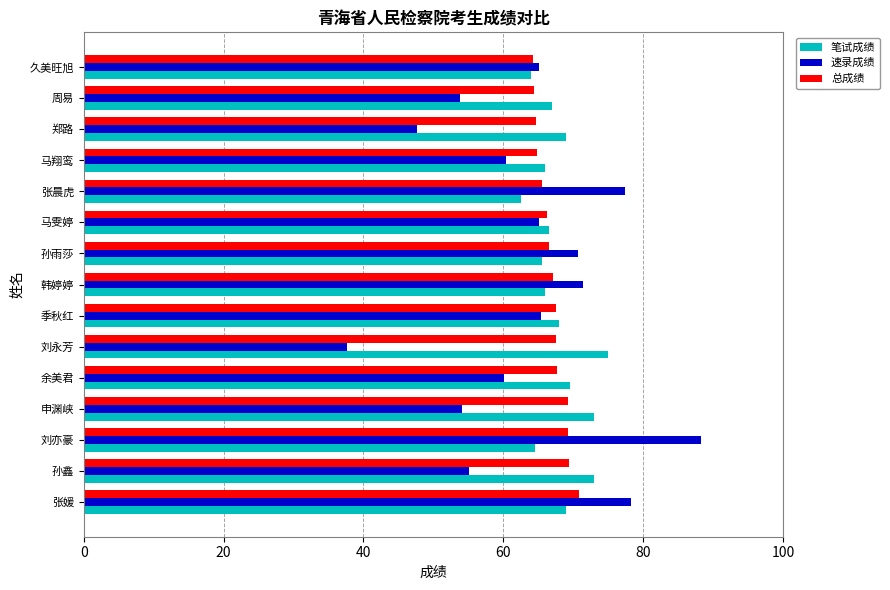

What is the approximate value of 速录成绩 at 韩婷婷?

71.4